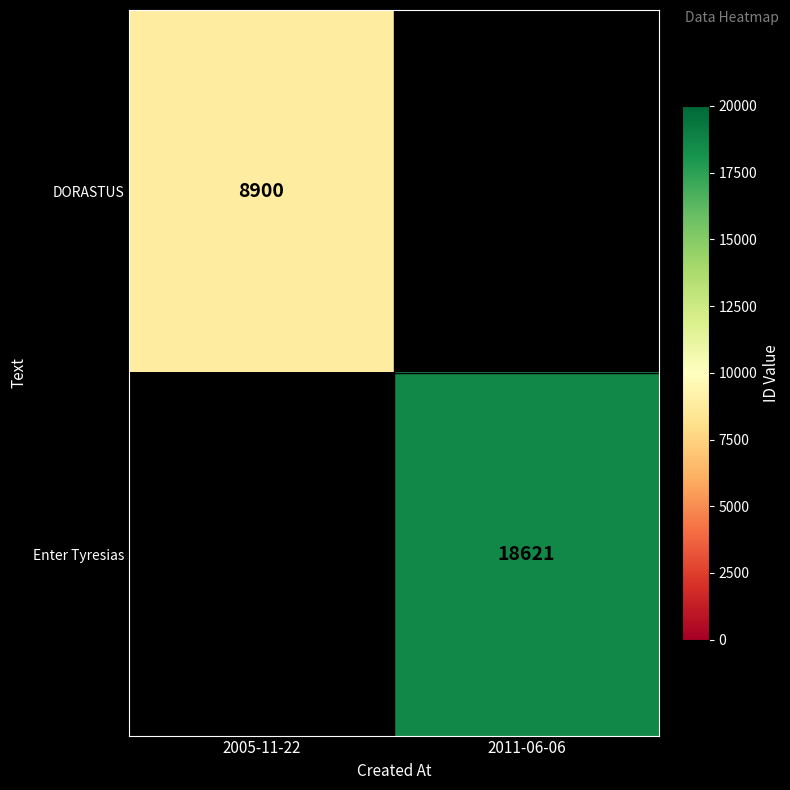

At which category does the chart reach its minimum across all series?

2005-11-22